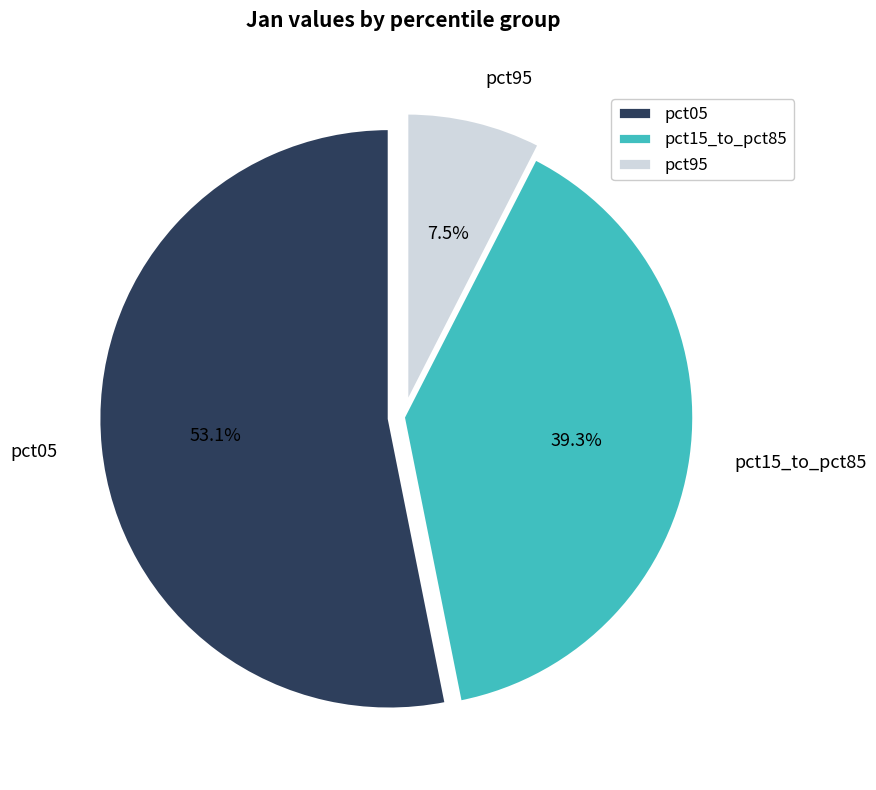

Rank the categories by value from highest to lowest.

pct05, pct15_to_pct85, pct95